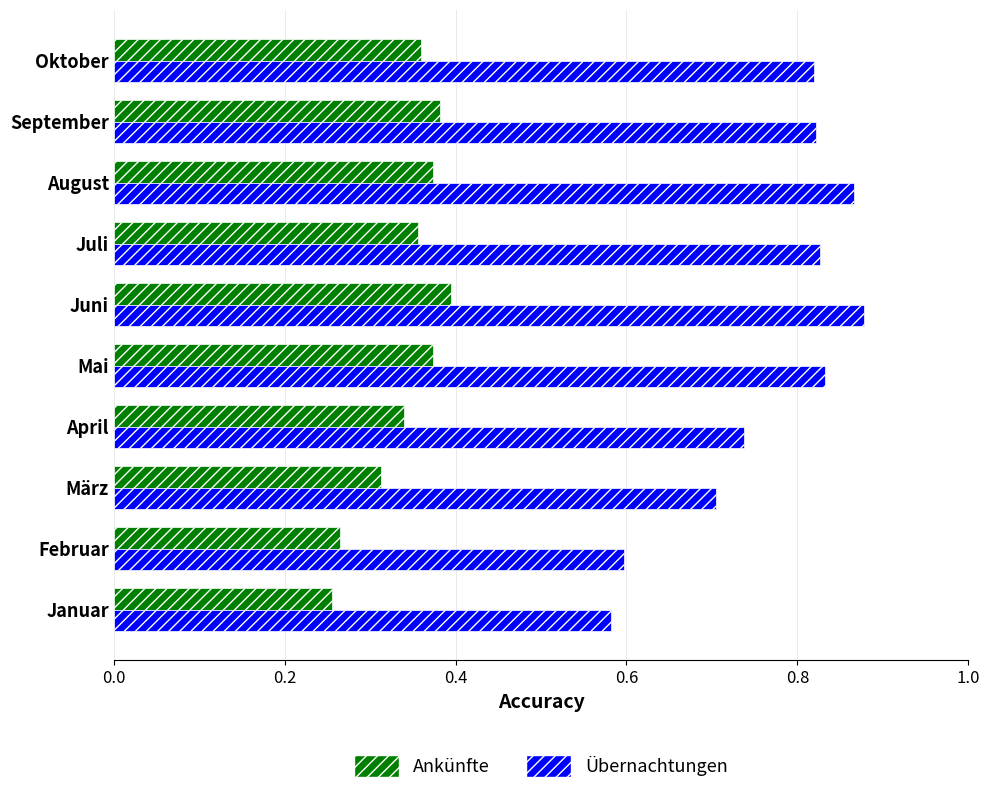

What is the sum of all Übernachtungen values?

7.7